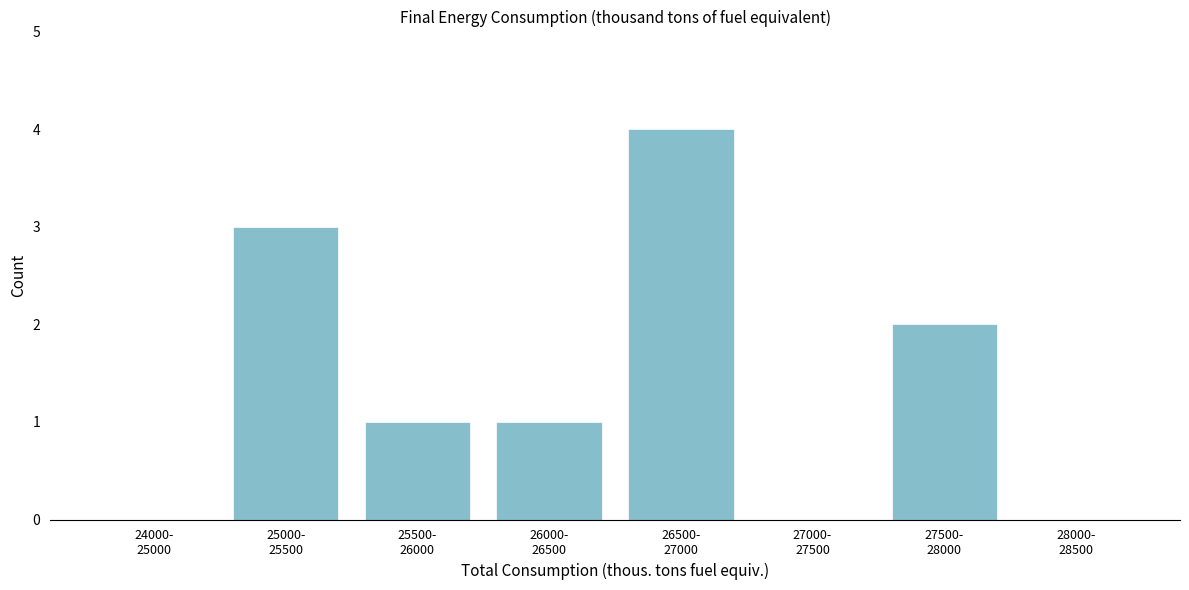

What is the sum of all values?

11